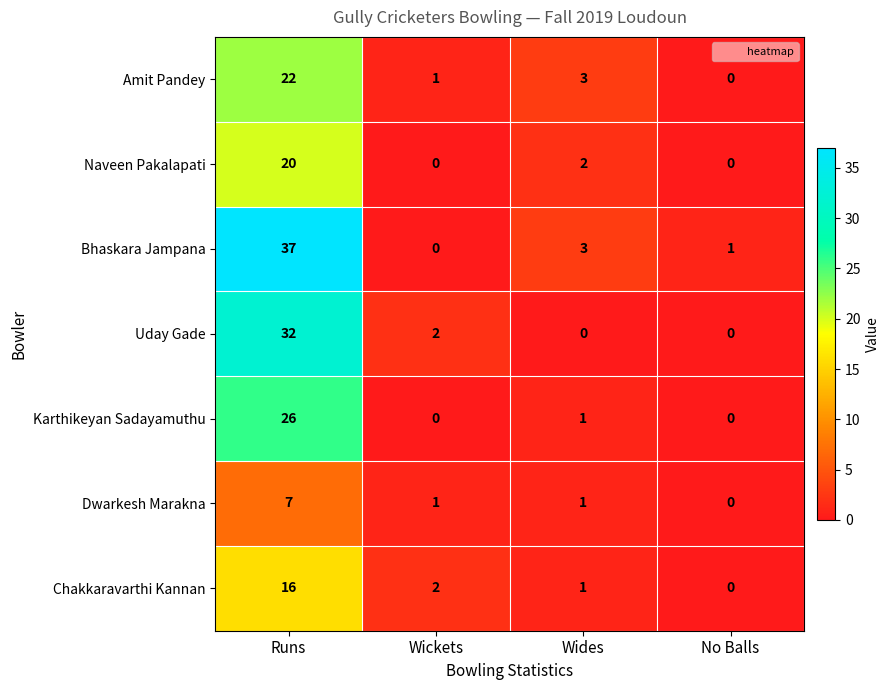

Which series changed the most between Runs and Wides?

Bhaskara Jampana